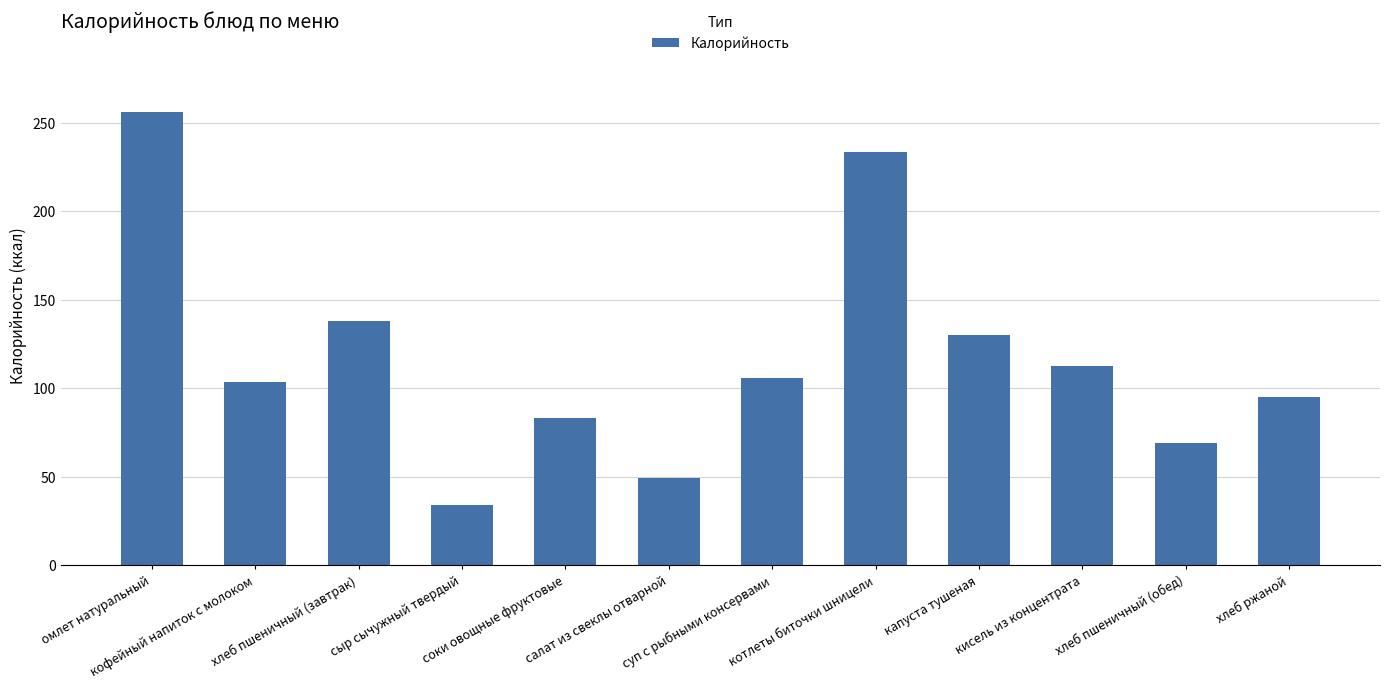

Is it true that the value at хлеб ржаной is 95.0?

True